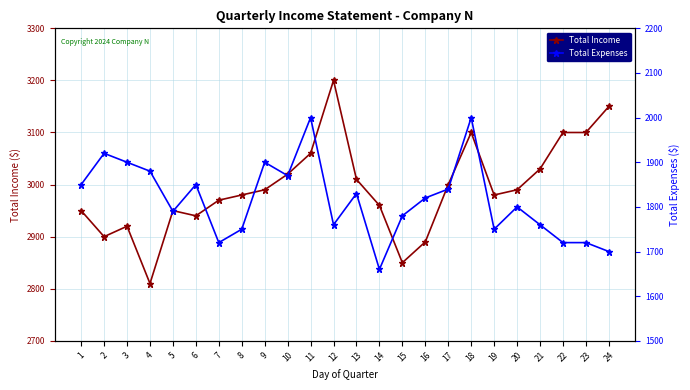

Which category has the lowest value in the Total Expenses series?

14